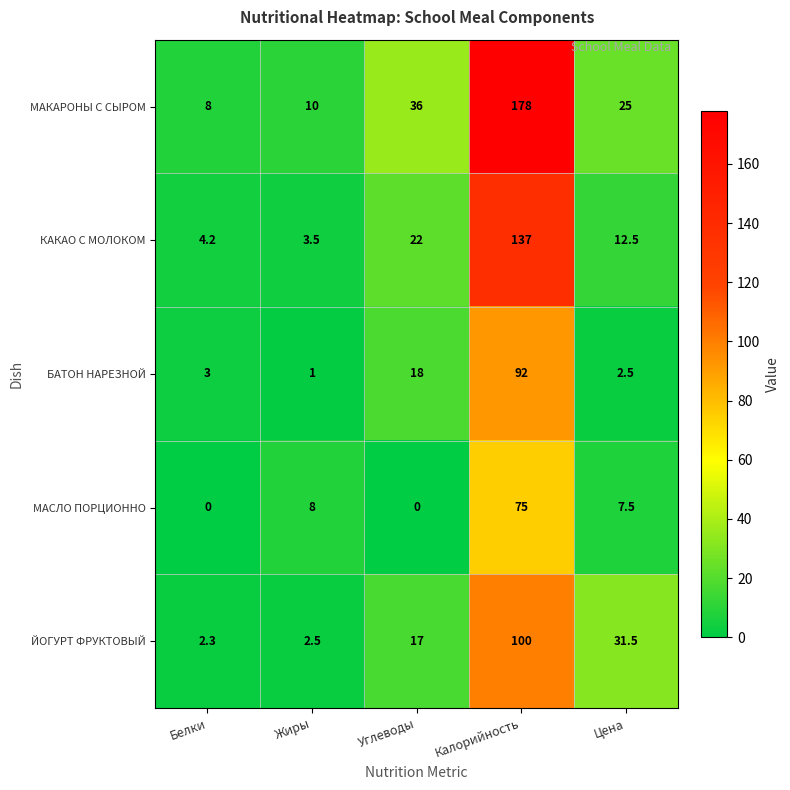

Between Жиры and Калорийность, which series saw the biggest shift?

МАКАРОНЫ С СЫРОМ